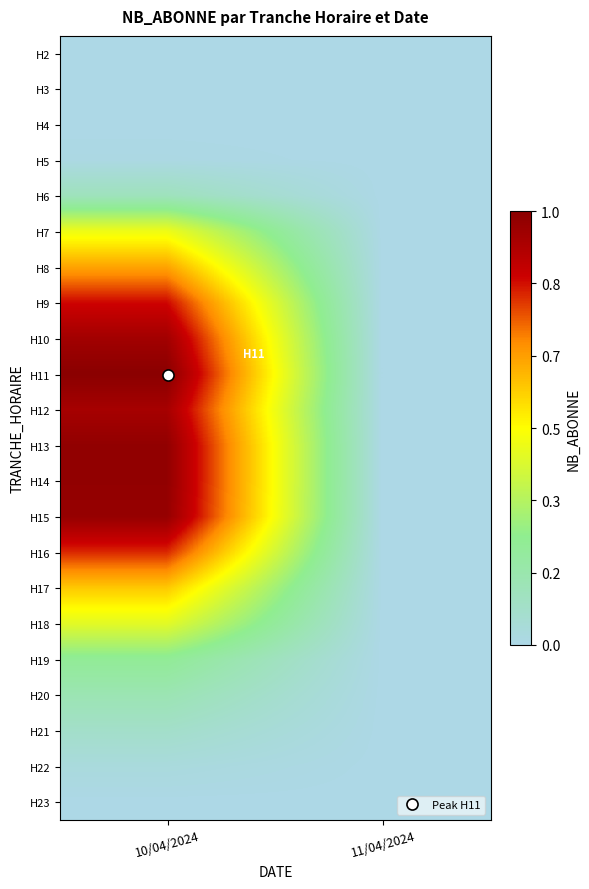

Reading left to right, list all the values displayed in this chart.

H2: 10/04/2024=0	11/04/2024=0
H3: 10/04/2024=0	11/04/2024=0
H4: 10/04/2024=0	11/04/2024=0
H5: 10/04/2024=1	11/04/2024=0
H6: 10/04/2024=13	11/04/2024=0
H7: 10/04/2024=50	11/04/2024=0
H8: 10/04/2024=71	11/04/2024=0
H9: 10/04/2024=91	11/04/2024=0
H10: 10/04/2024=102	11/04/2024=0
H11: 10/04/2024=108	11/04/2024=0
H12: 10/04/2024=101	11/04/2024=0
H13: 10/04/2024=106	11/04/2024=0
H14: 10/04/2024=106	11/04/2024=0
H15: 10/04/2024=105	11/04/2024=0
H16: 10/04/2024=87	11/04/2024=0
H17: 10/04/2024=64	11/04/2024=0
H18: 10/04/2024=47	11/04/2024=0
H19: 10/04/2024=25	11/04/2024=0
H20: 10/04/2024=16	11/04/2024=0
H21: 10/04/2024=9	11/04/2024=0
H22: 10/04/2024=3	11/04/2024=0
H23: 10/04/2024=0	11/04/2024=0